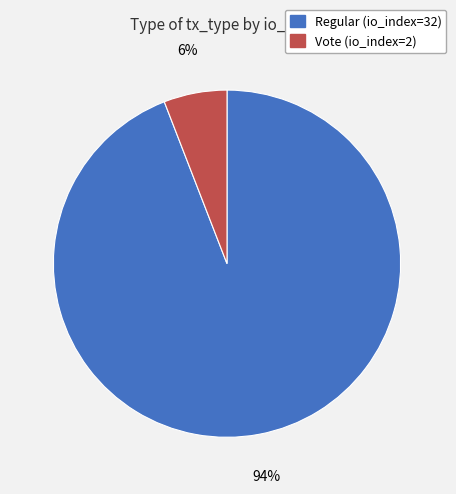

To the nearest percent, what is the difference between the largest and smallest slice percentages?

88%